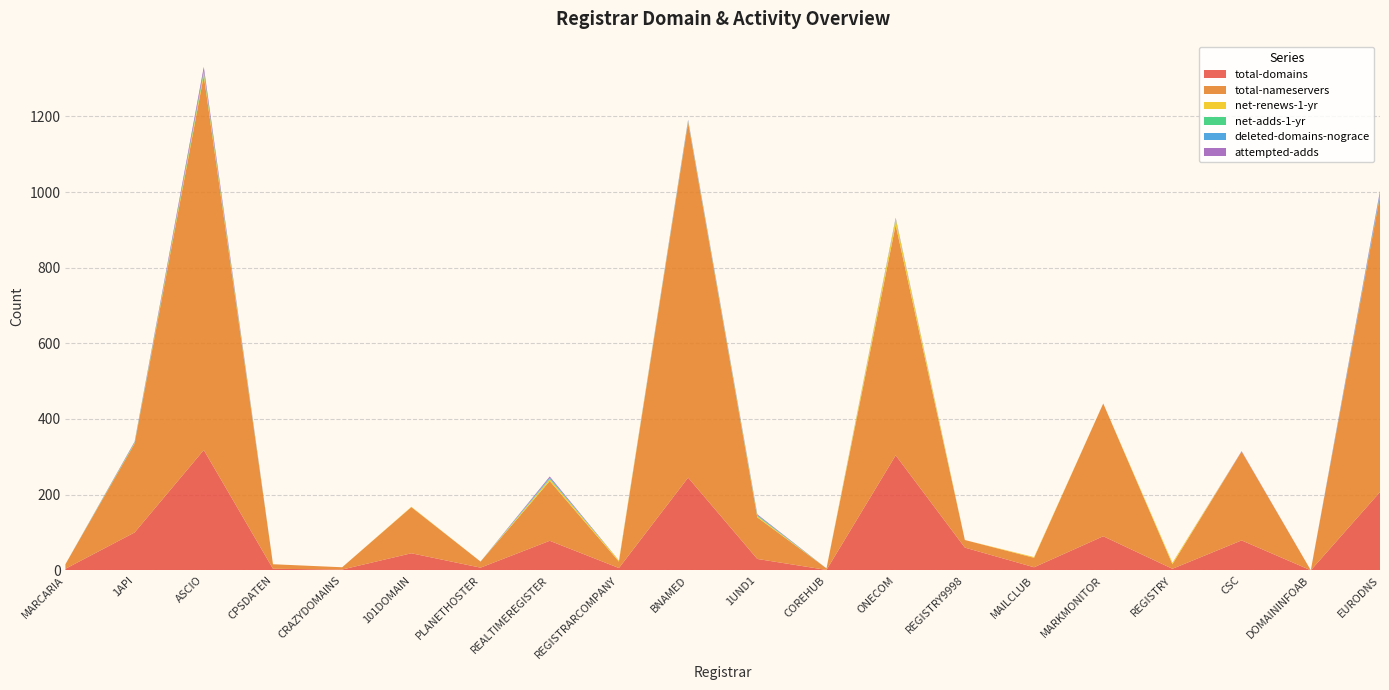

Reading left to right, what are all the values shown in this chart?

total-domains: MARCARIA=4	1API=100	ASCIO=318	CPSDATEN=4	CRAZYDOMAINS=2	101DOMAIN=45	PLANETHOSTER=7	REALTIMEREGISTER=78	REGISTRARCOMPANY=6	BNAMED=245	1UND1=30	COREHUB=1	ONECOM=304	REGISTRY9998=60	MAILCLUB=8	MARKMONITOR=90	REGISTRY=4	CSC=79	DOMAININFOAB=0	EURODNS=207
total-nameservers: MARCARIA=12	1API=235	ASCIO=990	CPSDATEN=12	CRAZYDOMAINS=6	101DOMAIN=122	PLANETHOSTER=16	REALTIMEREGISTER=158	REGISTRARCOMPANY=17	BNAMED=939	1UND1=110	COREHUB=4	ONECOM=609	REGISTRY9998=20	MAILCLUB=25	MARKMONITOR=351	REGISTRY=12	CSC=235	DOMAININFOAB=0	EURODNS=783
net-renews-1-yr: MARCARIA=0	1API=1	ASCIO=7	CPSDATEN=0	CRAZYDOMAINS=0	101DOMAIN=1	PLANETHOSTER=0	REALTIMEREGISTER=5	REGISTRARCOMPANY=3	BNAMED=2	1UND1=3	COREHUB=0	ONECOM=15	REGISTRY9998=0	MAILCLUB=2	MARKMONITOR=0	REGISTRY=4	CSC=0	DOMAININFOAB=0	EURODNS=2
net-adds-1-yr: MARCARIA=0	1API=2	ASCIO=6	CPSDATEN=0	CRAZYDOMAINS=0	101DOMAIN=0	PLANETHOSTER=0	REALTIMEREGISTER=2	REGISTRARCOMPANY=0	BNAMED=1	1UND1=2	COREHUB=0	ONECOM=2	REGISTRY9998=0	MAILCLUB=0	MARKMONITOR=0	REGISTRY=0	CSC=0	DOMAININFOAB=0	EURODNS=0
deleted-domains-nograce: MARCARIA=0	1API=0	ASCIO=0	CPSDATEN=0	CRAZYDOMAINS=0	101DOMAIN=0	PLANETHOSTER=0	REALTIMEREGISTER=2	REGISTRARCOMPANY=0	BNAMED=2	1UND1=1	COREHUB=0	ONECOM=0	REGISTRY9998=0	MAILCLUB=0	MARKMONITOR=0	REGISTRY=0	CSC=0	DOMAININFOAB=0	EURODNS=7
attempted-adds: MARCARIA=0	1API=2	ASCIO=10	CPSDATEN=0	CRAZYDOMAINS=0	101DOMAIN=0	PLANETHOSTER=0	REALTIMEREGISTER=3	REGISTRARCOMPANY=0	BNAMED=2	1UND1=2	COREHUB=0	ONECOM=2	REGISTRY9998=0	MAILCLUB=0	MARKMONITOR=0	REGISTRY=0	CSC=1	DOMAININFOAB=0	EURODNS=4